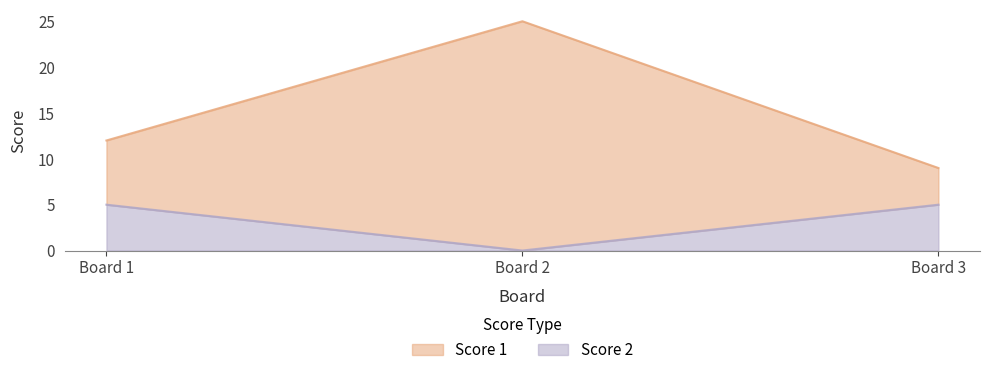

What is the sum of the Score 2 values at Board 2 and Board 1?

5